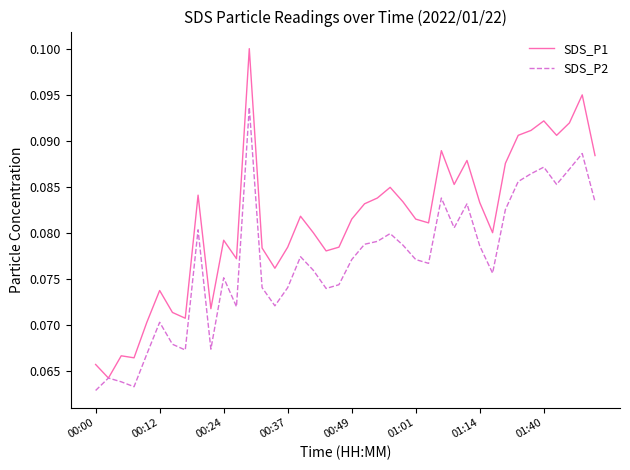

In SDS_P1, how many points are lower than both neighbors (excluding endpoints)?

11